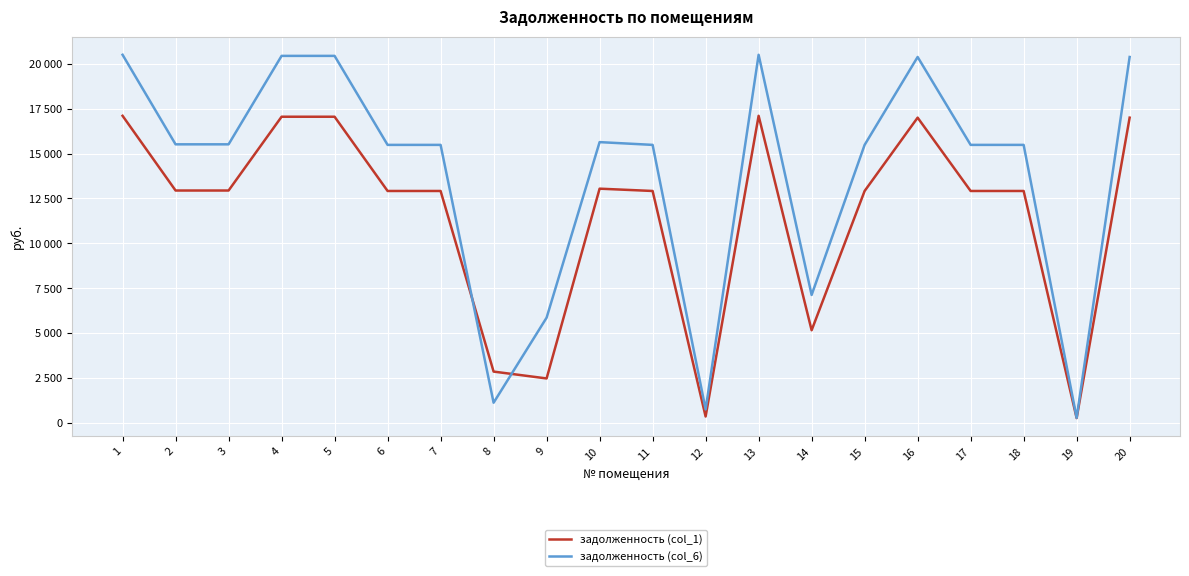

What are all the series names shown in the legend?

задолженность (col_1), задолженность (col_6)